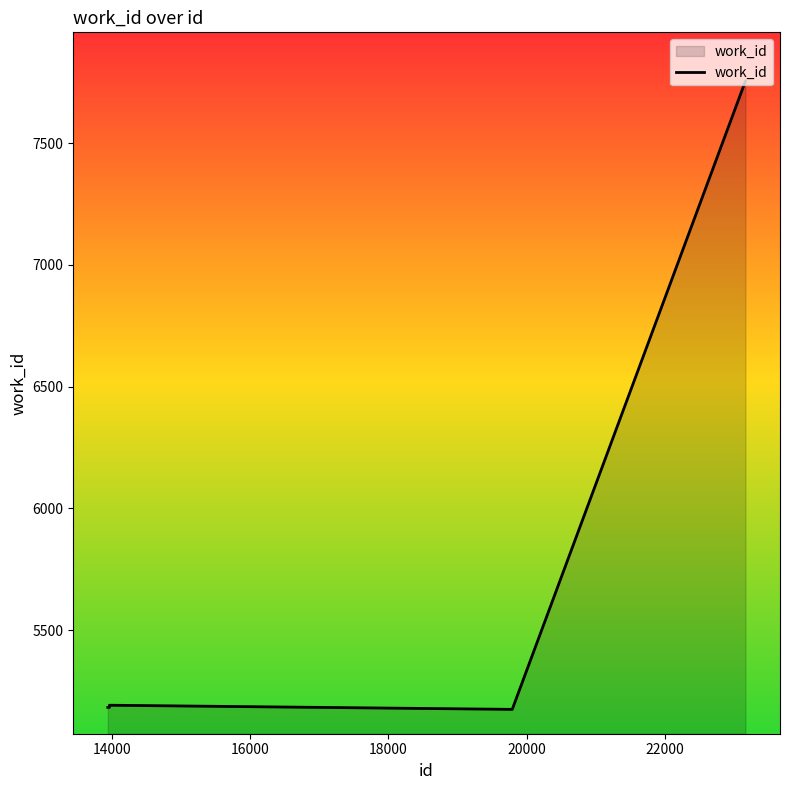

What is the difference between the maximum and minimum values?

2580